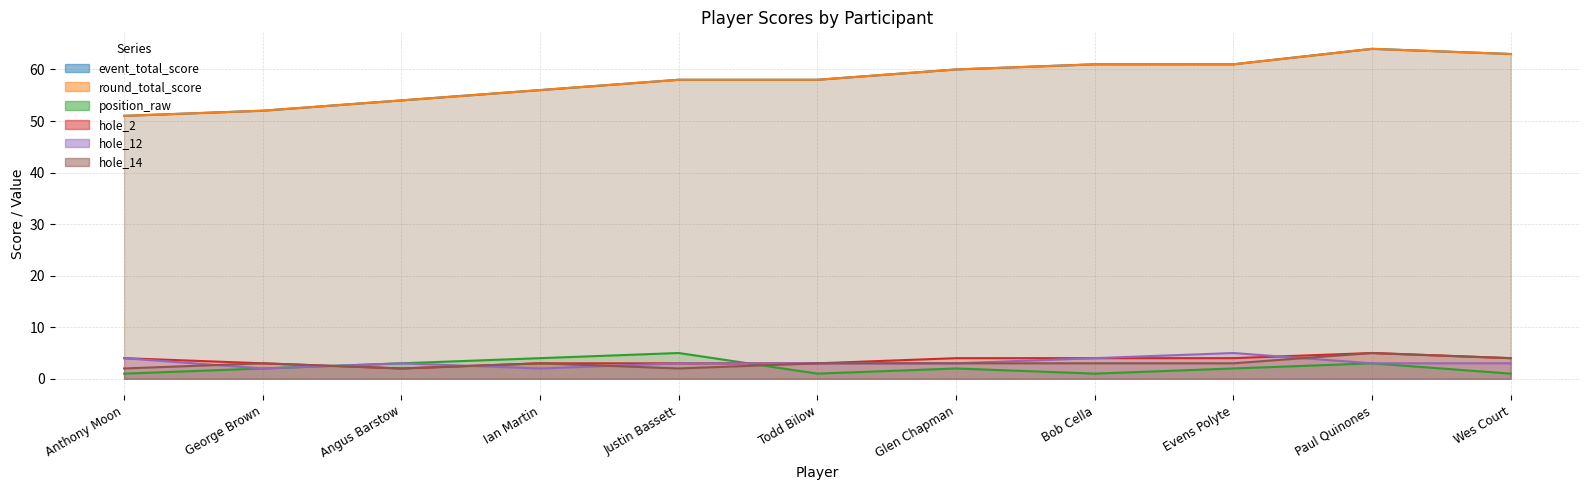

What are all the series names shown in the legend?

event_total_score, round_total_score, position_raw, hole_2, hole_12, hole_14